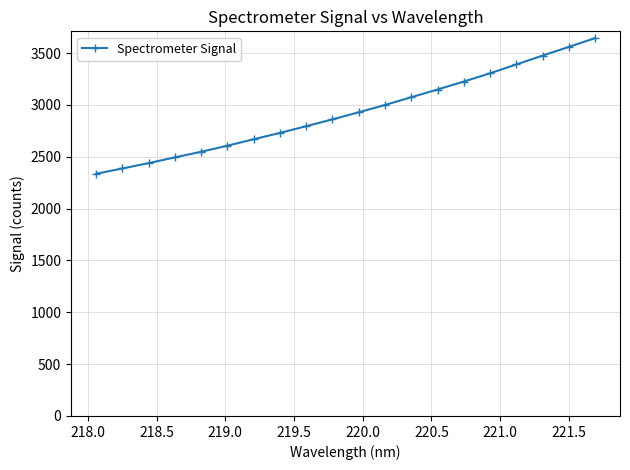

How many lines are shown in the chart?

1